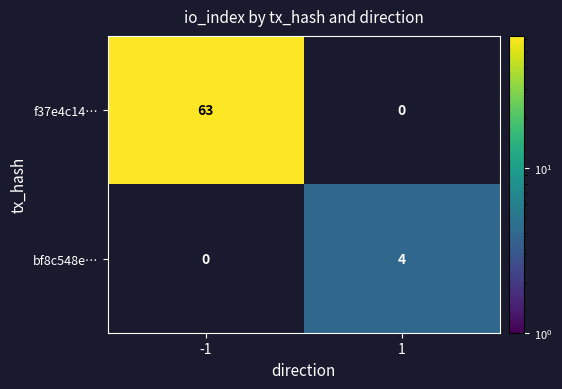

Which series has the largest range (max minus min)?

f37e4c14…